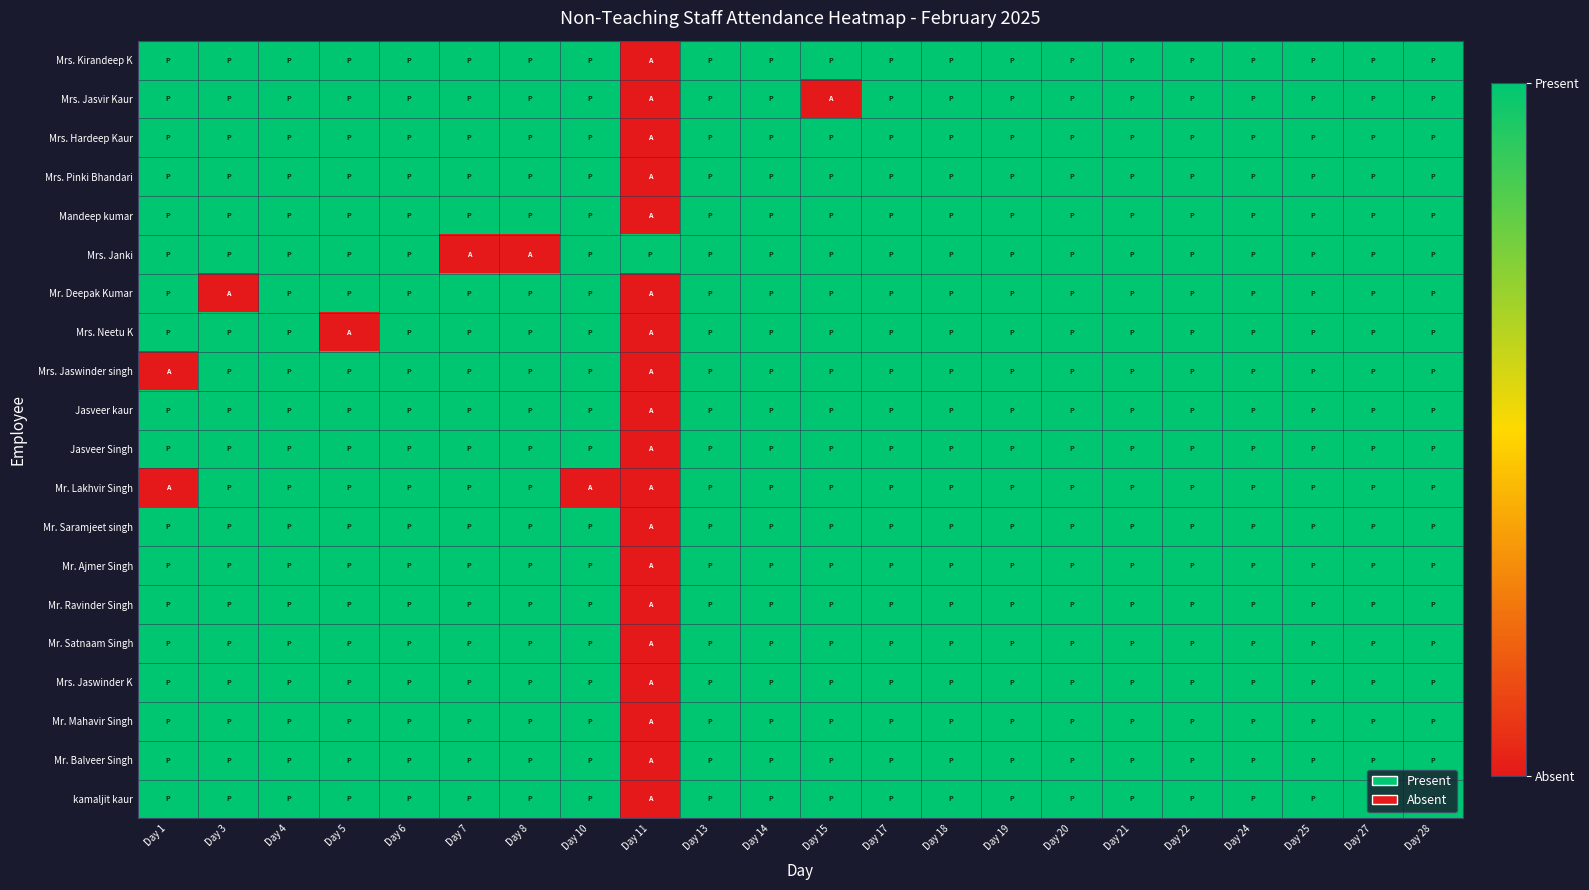

Count the number of categories in the chart.

22